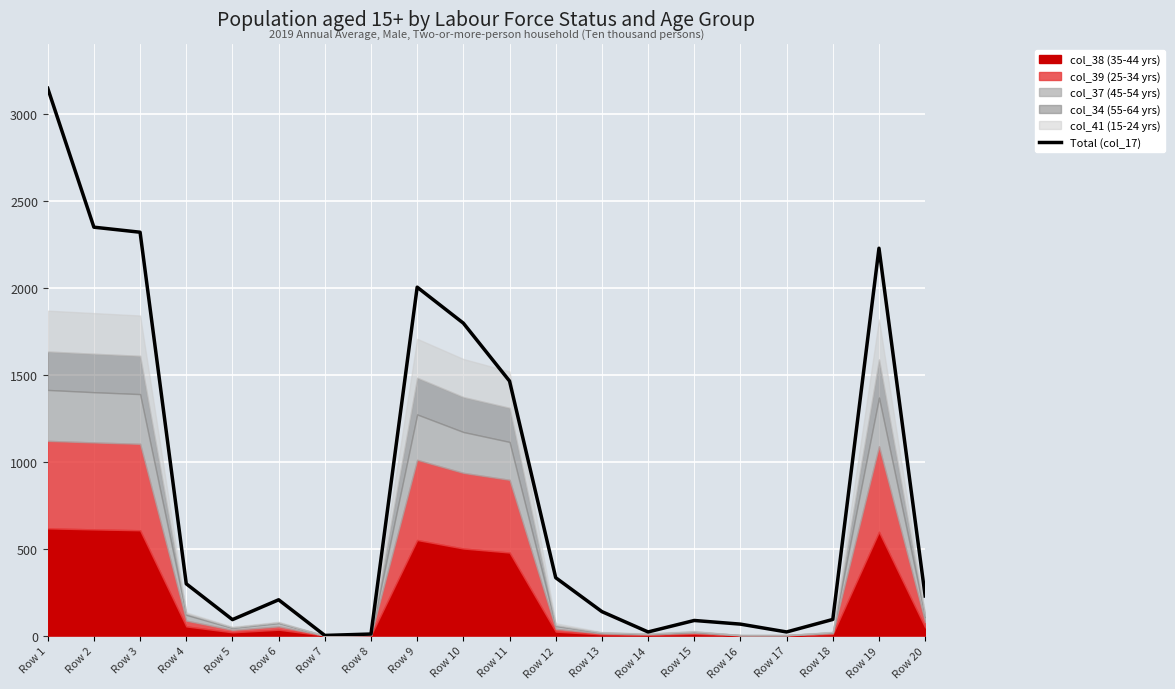

How many lines are shown in the chart?

1